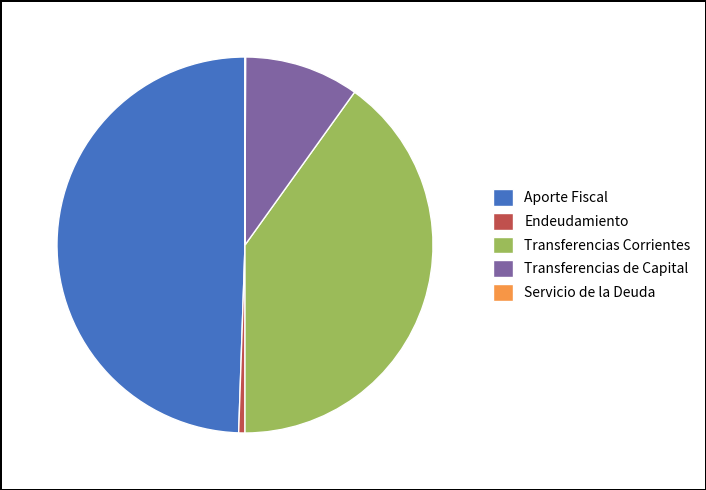

Is there any slice that represents more than half of the pie?

No